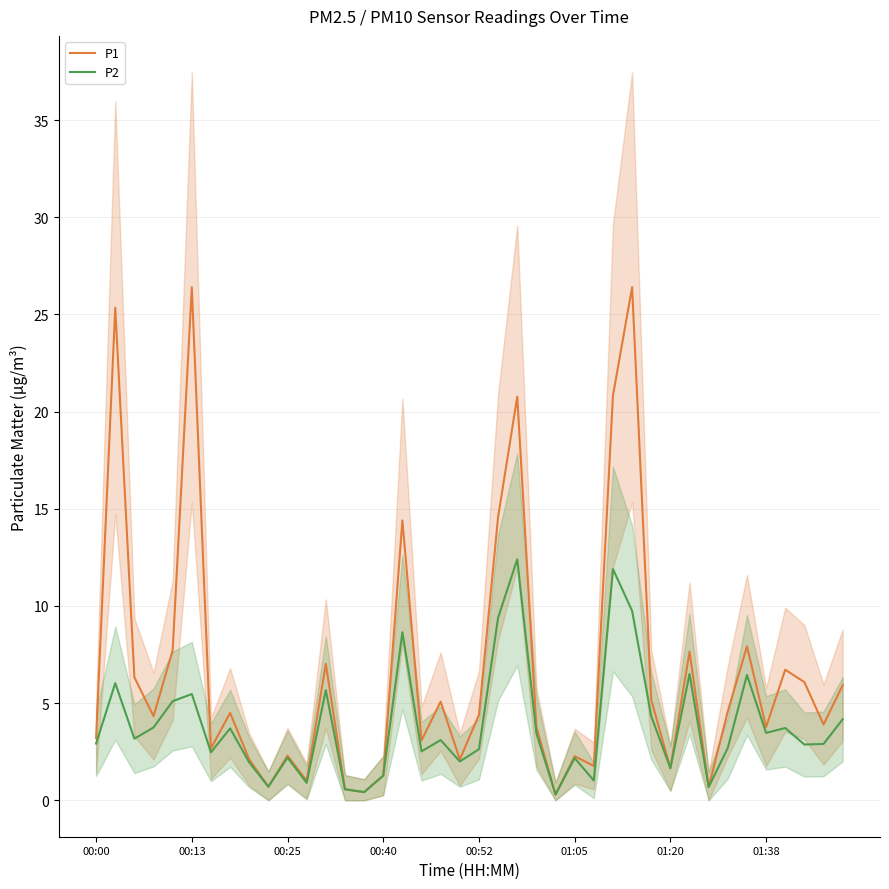

True or false: P1 and P2 cross at least once.

False